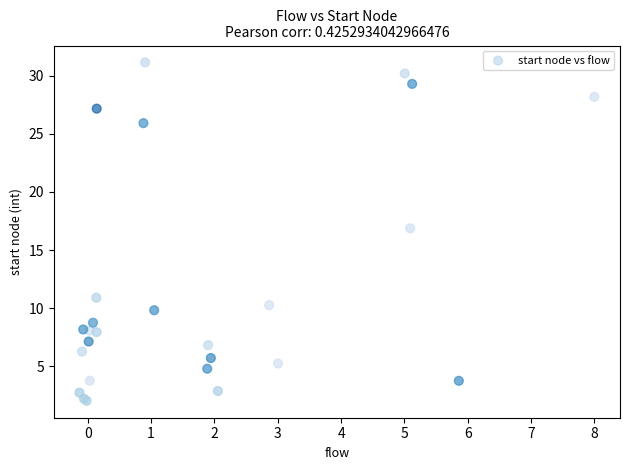

What Y value in the scatter plot is closest to 16?

16.9